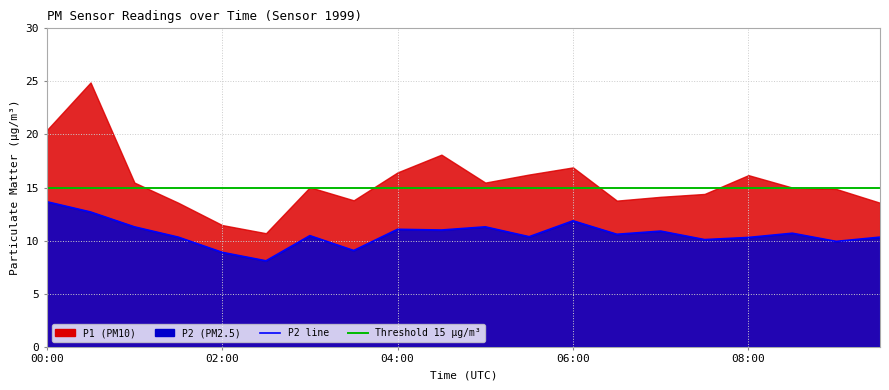

Which label corresponds to the largest value in the chart?

00:00